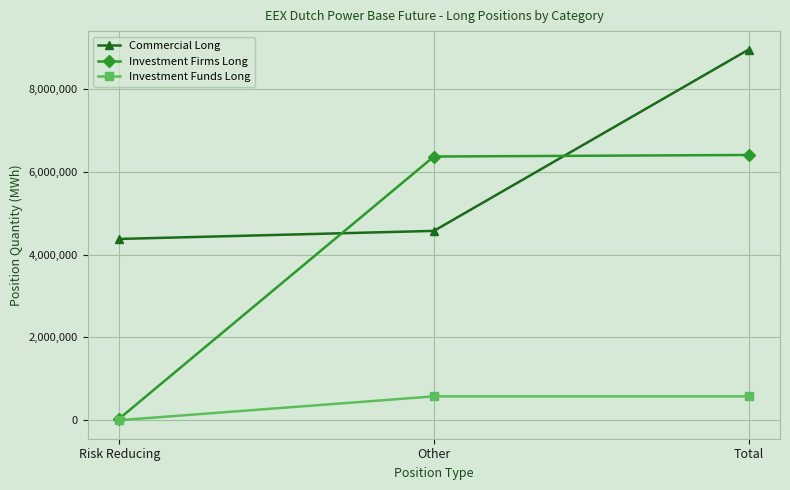

What is the total value across all series at Risk Reducing?

4415929